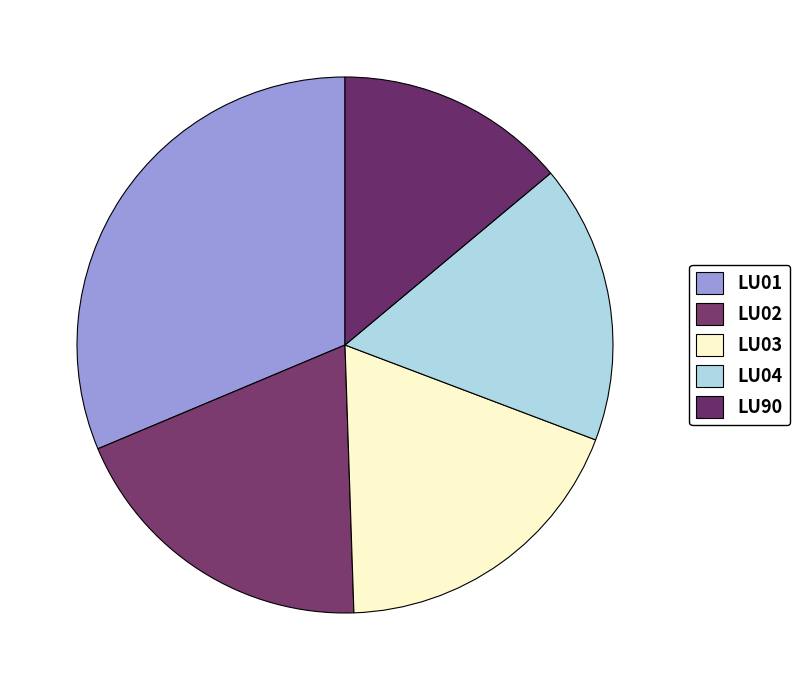

How many segments does this pie chart have?

5